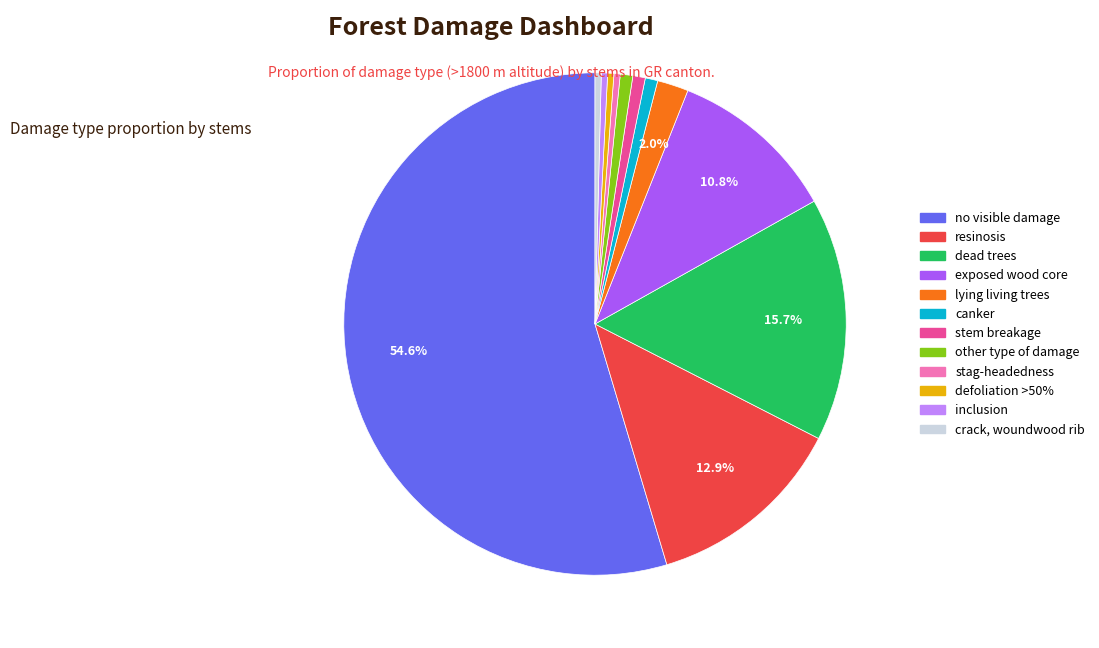

True or false: crack, woundwood rib accounts for 0% of the total.

True